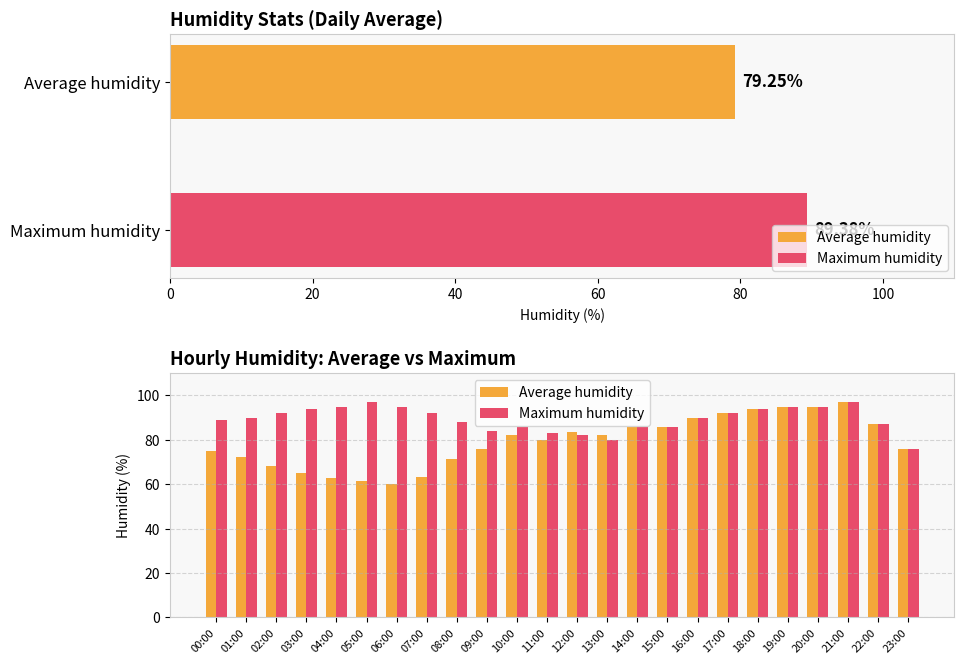

Reading left to right, extract all data points from this chart.

Average humidity: 75.2	72.5	68.3	65.2	62.9	61.5	60.1	63.5	71.2	75.7	82.3	80.1	83.5	82.0	86.0	86.0	90.0	92.0	94.0	95.0	95.0	97.0	87.0	76.0
Maximum humidity: 89.0	90.0	92.0	94.0	95.0	97.0	95.0	92.0	88.0	84.0	86.0	83.0	82.0	80.0	86.0	86.0	90.0	92.0	94.0	95.0	95.0	97.0	87.0	76.0